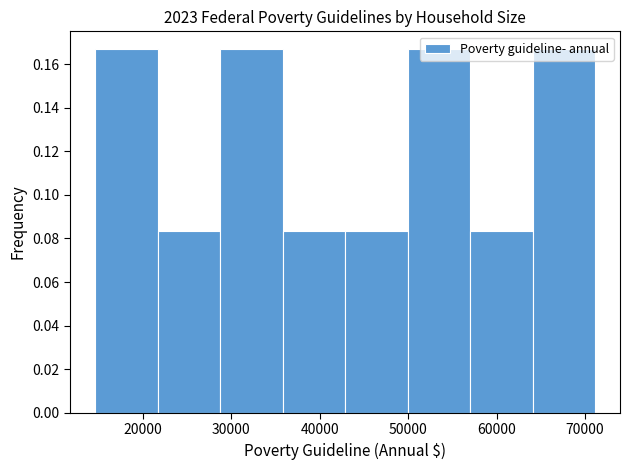

What is the height of the bar covering 29000 to 36000 on the x-axis? Neither the bar edges nor the heights are printed on the chart, so give them approximately, as read against the axes.

0.166